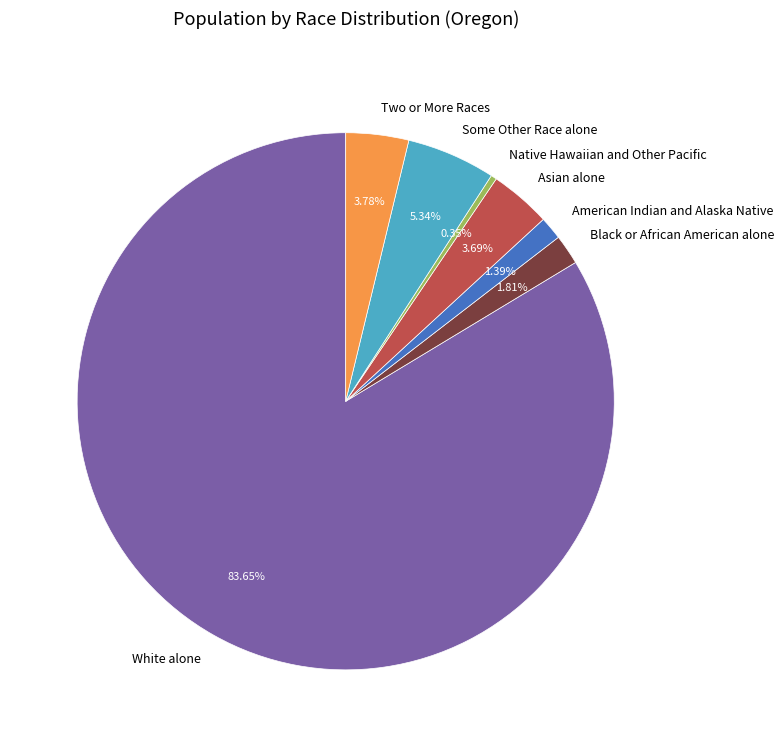

True or false: White alone accounts for 92% of the total.

False